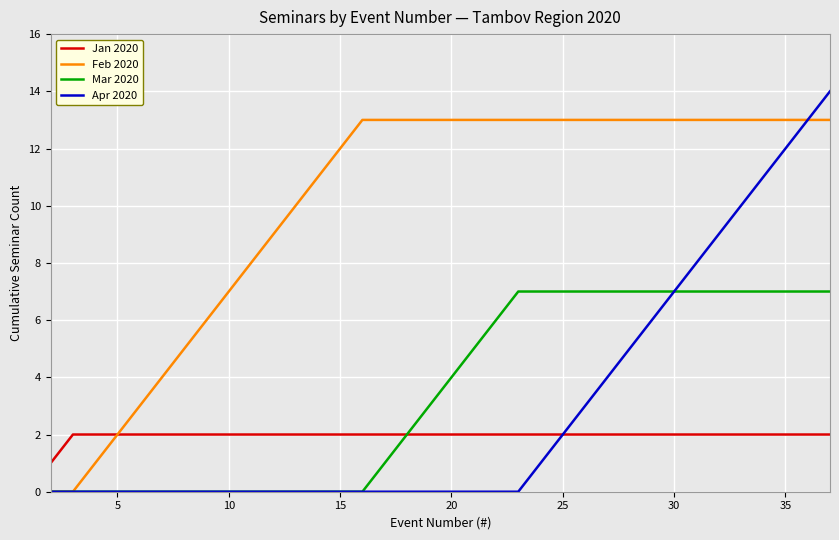

Reading left to right, extract all data points from this chart.

Jan 2020: 1	2	2	2	2	2	2	2	2	2	2	2	2	2	2	2	2	2	2	2	2	2	2	2	2	2	2	2	2	2	2	2	2	2	2	2
Feb 2020: 0	0	1	2	3	4	5	6	7	8	9	10	11	12	13	13	13	13	13	13	13	13	13	13	13	13	13	13	13	13	13	13	13	13	13	13
Mar 2020: 0	0	0	0	0	0	0	0	0	0	0	0	0	0	0	1	2	3	4	5	6	7	7	7	7	7	7	7	7	7	7	7	7	7	7	7
Apr 2020: 0	0	0	0	0	0	0	0	0	0	0	0	0	0	0	0	0	0	0	0	0	0	1	2	3	4	5	6	7	8	9	10	11	12	13	14